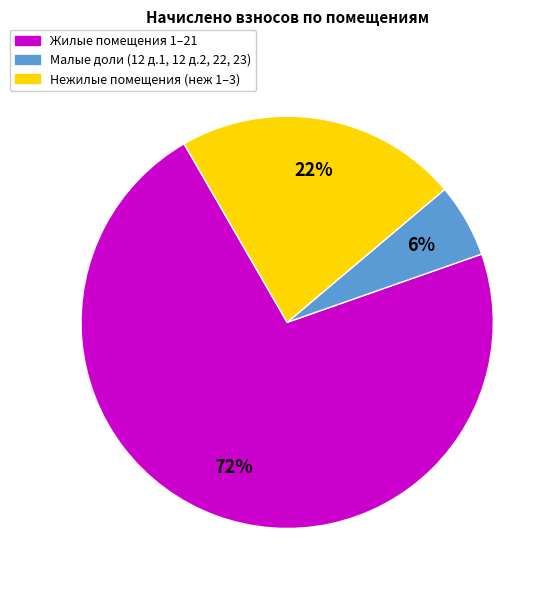

Which slice represents more than half of the pie?

Жилые помещения 1–21